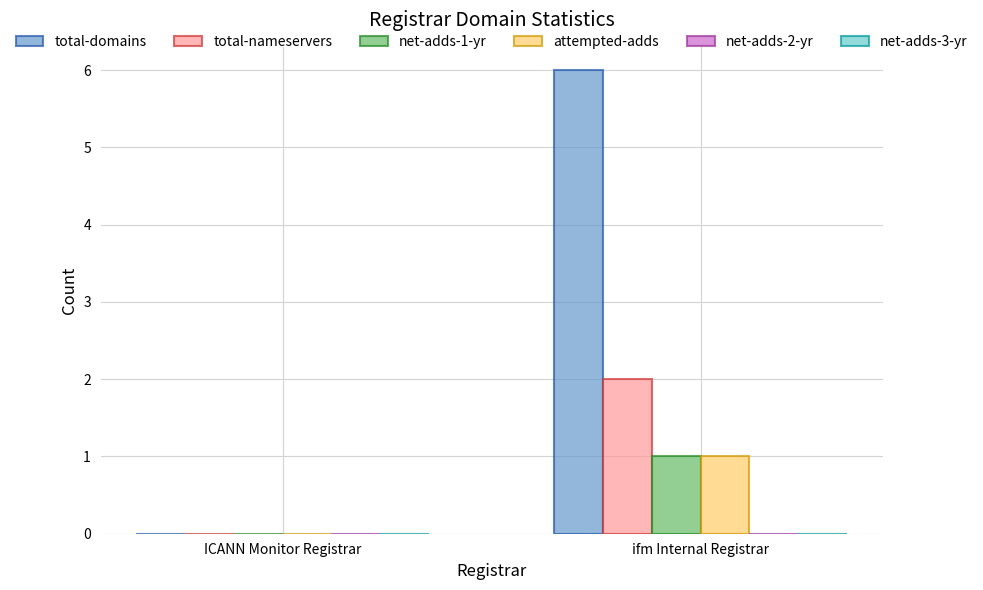

At which category does the chart reach its peak across all series?

ifm Internal Registrar